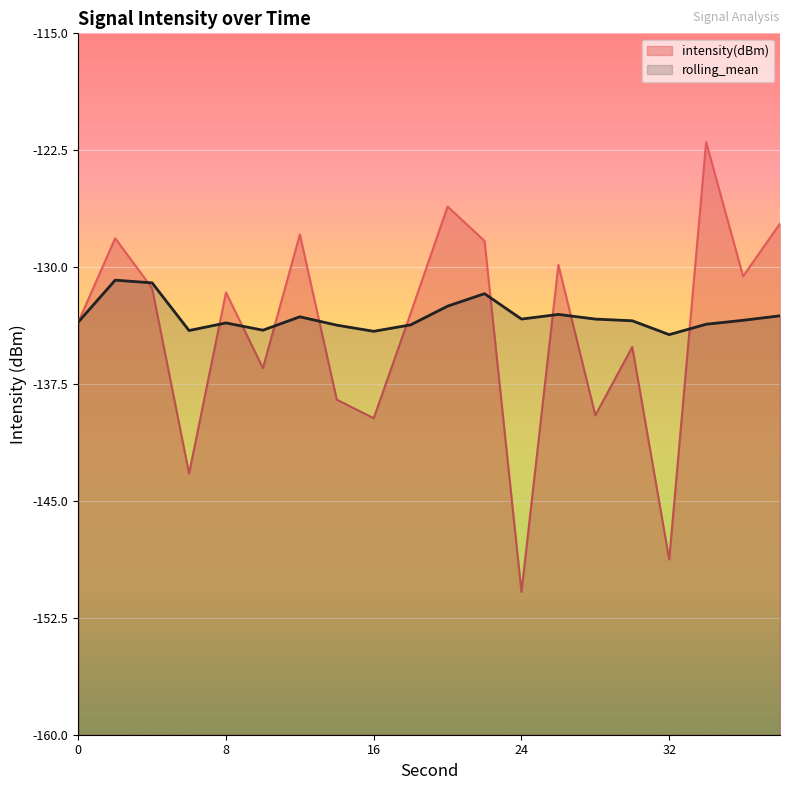

What is the total value across all series at 22?

-260.0